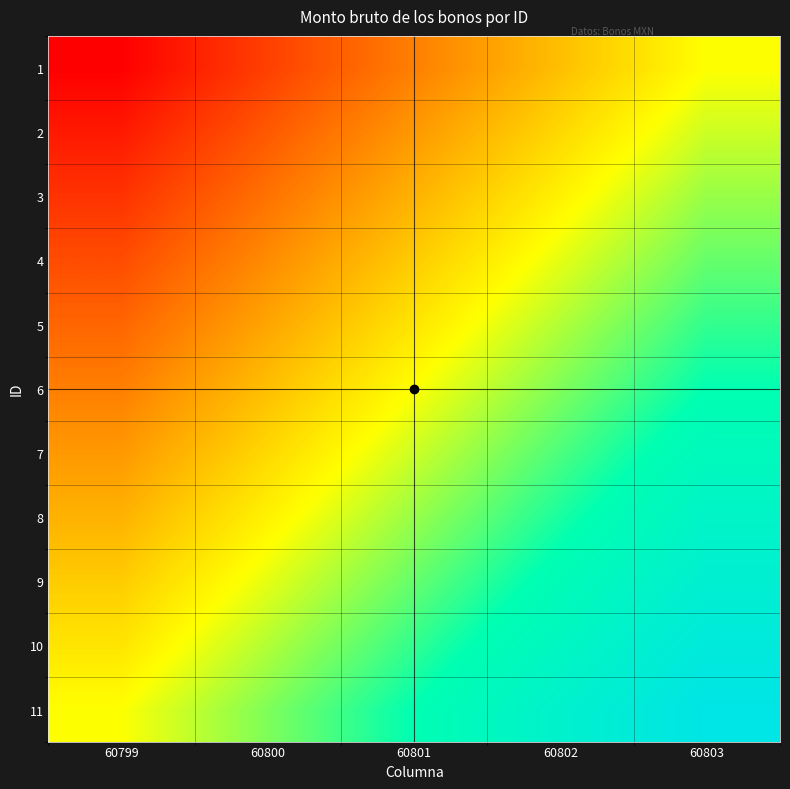

At which category is the sum across all series the highest?

60803